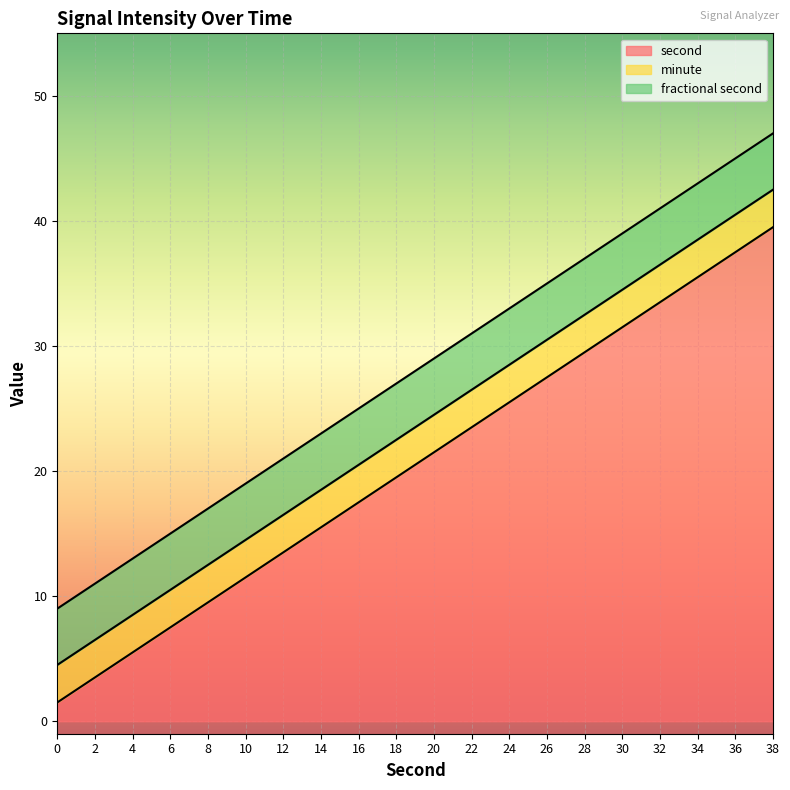

What is the lowest value of the second series?

1.5